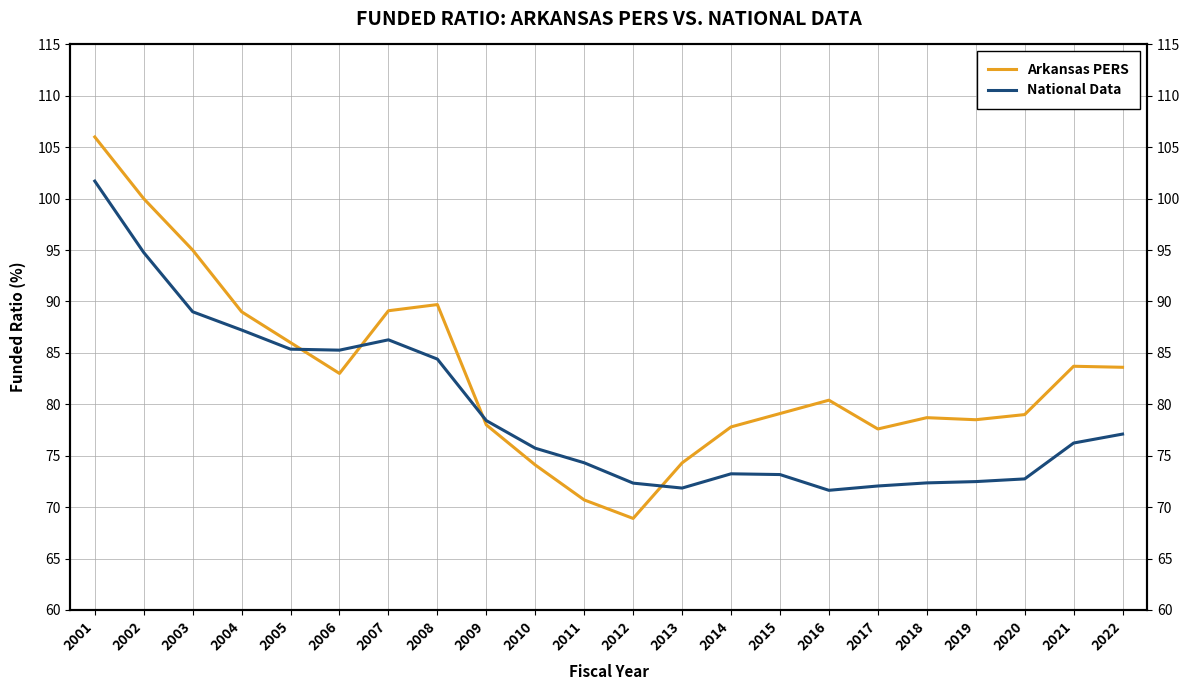

Where do National Data and Arkansas PERS first cross each other?

2005 and 2006